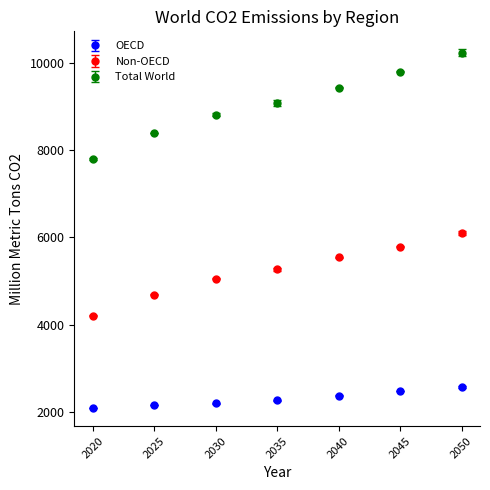

Which series has the largest range (max minus min)?

Total World